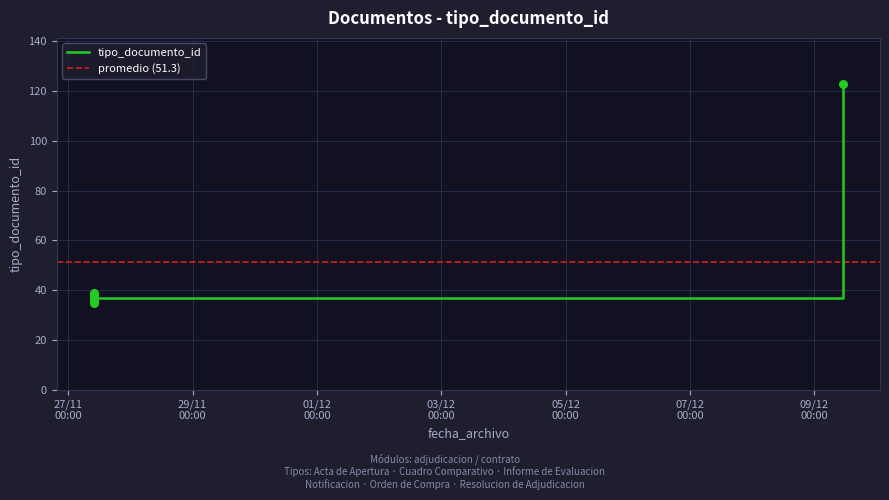

What is the maximum value for tipo_documento_id?

123